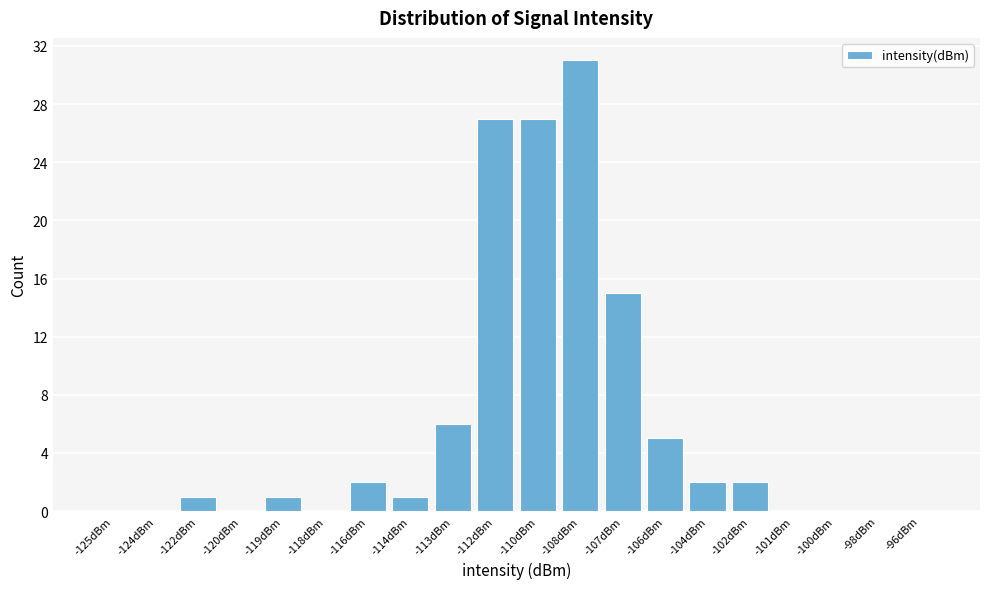

Reading right to left, list all the values displayed in this chart.

-96dBm=0	-98dBm=0	-100dBm=0	-101dBm=0	-102dBm=2	-104dBm=2	-106dBm=5	-107dBm=15	-108dBm=31	-110dBm=27	-112dBm=27	-113dBm=6	-114dBm=1	-116dBm=2	-118dBm=0	-119dBm=1	-120dBm=0	-122dBm=1	-124dBm=0	-125dBm=0